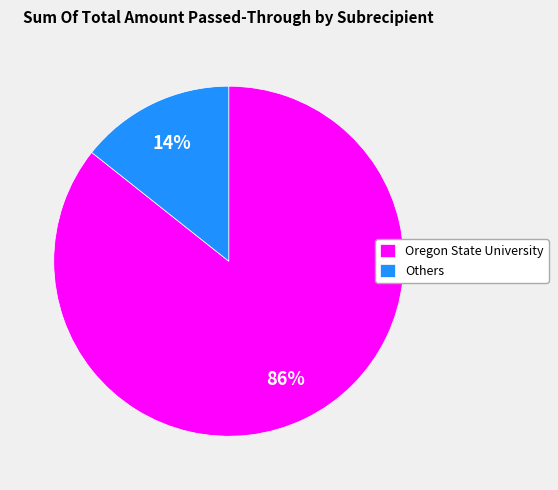

Which category has the smallest portion of the pie?

Others